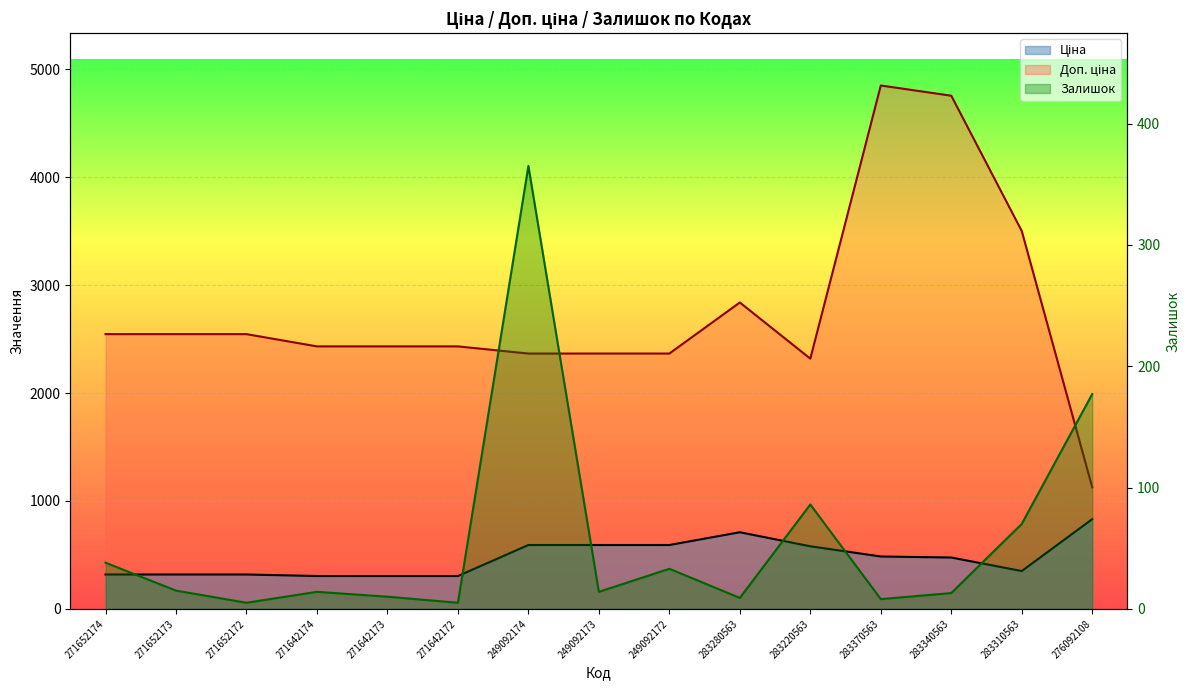

True or false: Залишок and Ціна cross at least once.

False